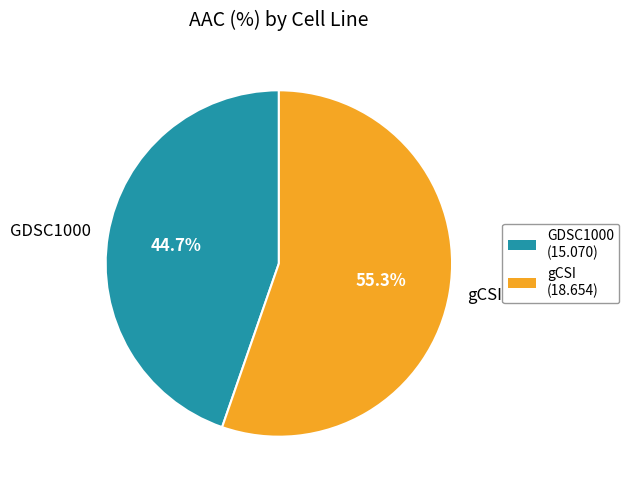

Which slice is the smallest?

GDSC1000